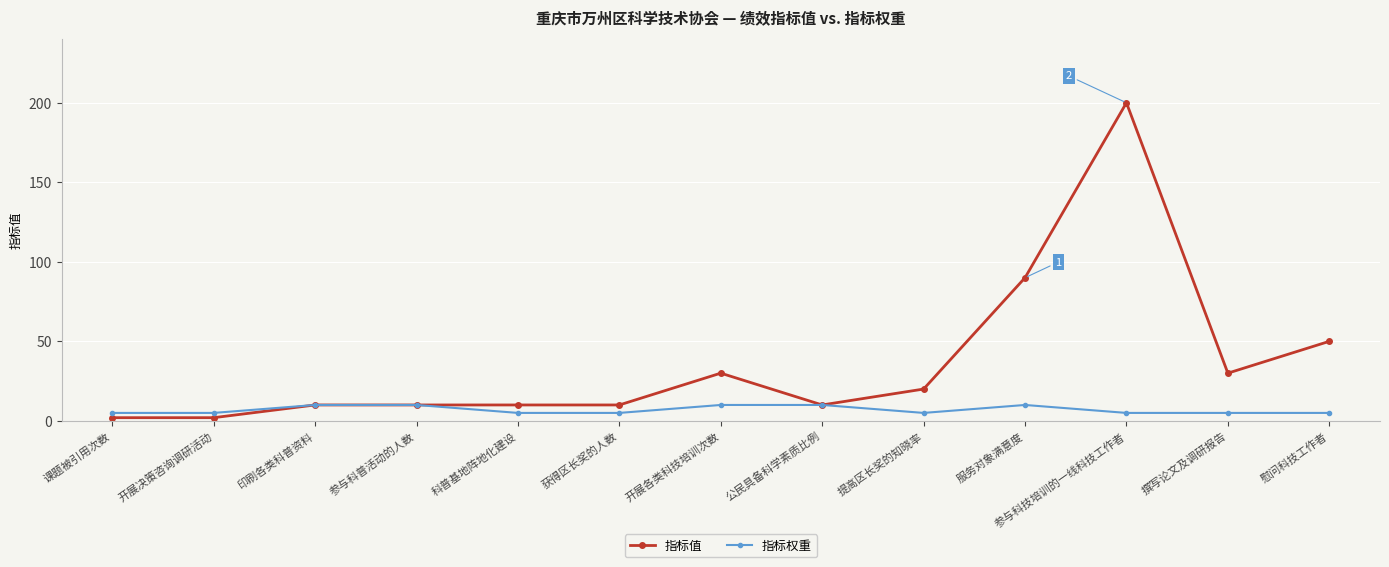

Rank the series by their average value, from highest to lowest.

指标值, 指标权重